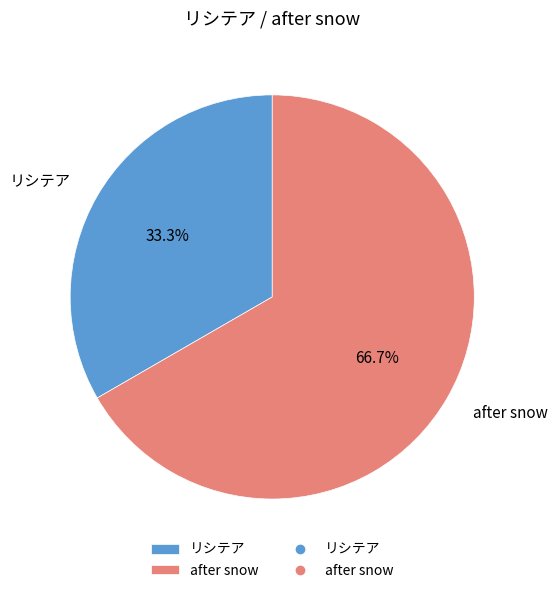

Count the number of slices in the pie.

2